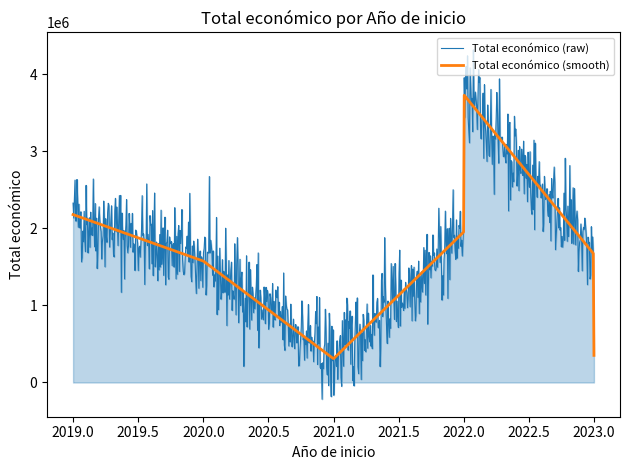

Which series has the largest range (max minus min)?

Total económico (raw)